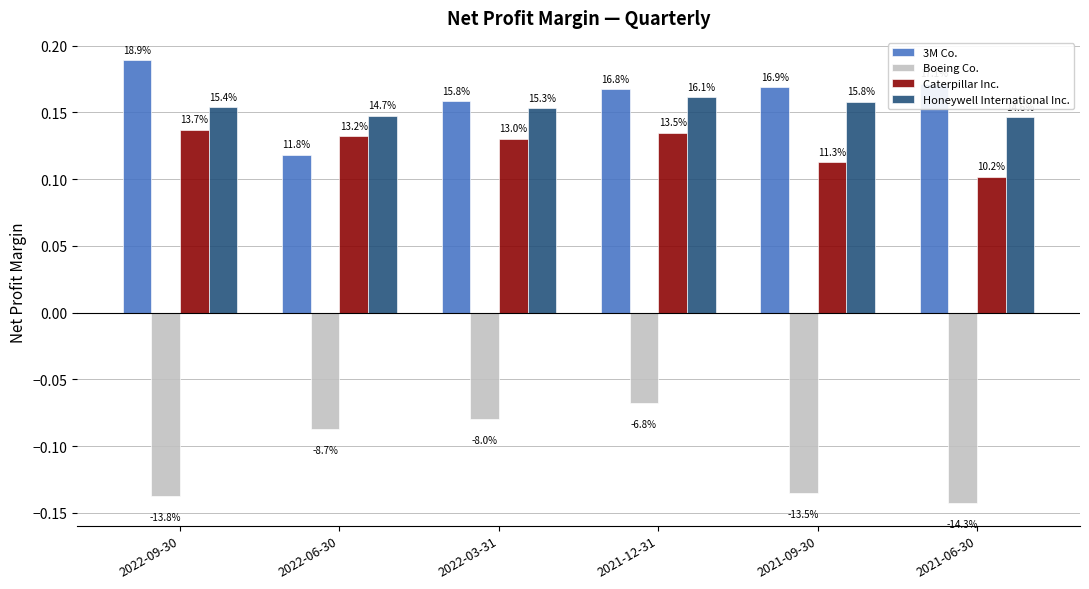

Reading left to right, transcribe all the data shown in this chart.

3M Co.: 0.2	0.1	0.2	0.2	0.2	0.2
Boeing Co.: -0.1	-0.1	-0.1	-0.1	-0.1	-0.1
Caterpillar Inc.: 0.1	0.1	0.1	0.1	0.1	0.1
Honeywell International Inc.: 0.2	0.1	0.2	0.2	0.2	0.1